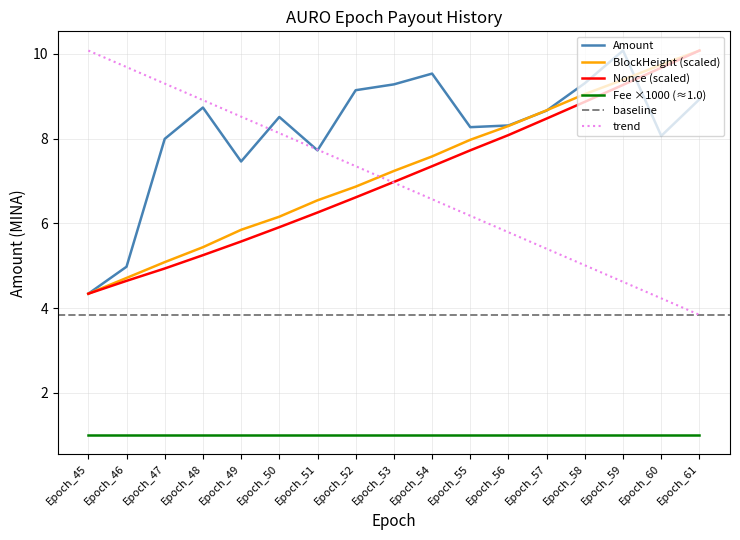

What is the sum of the Nonce_norm values at Epoch_47 and Epoch_56?

13.0